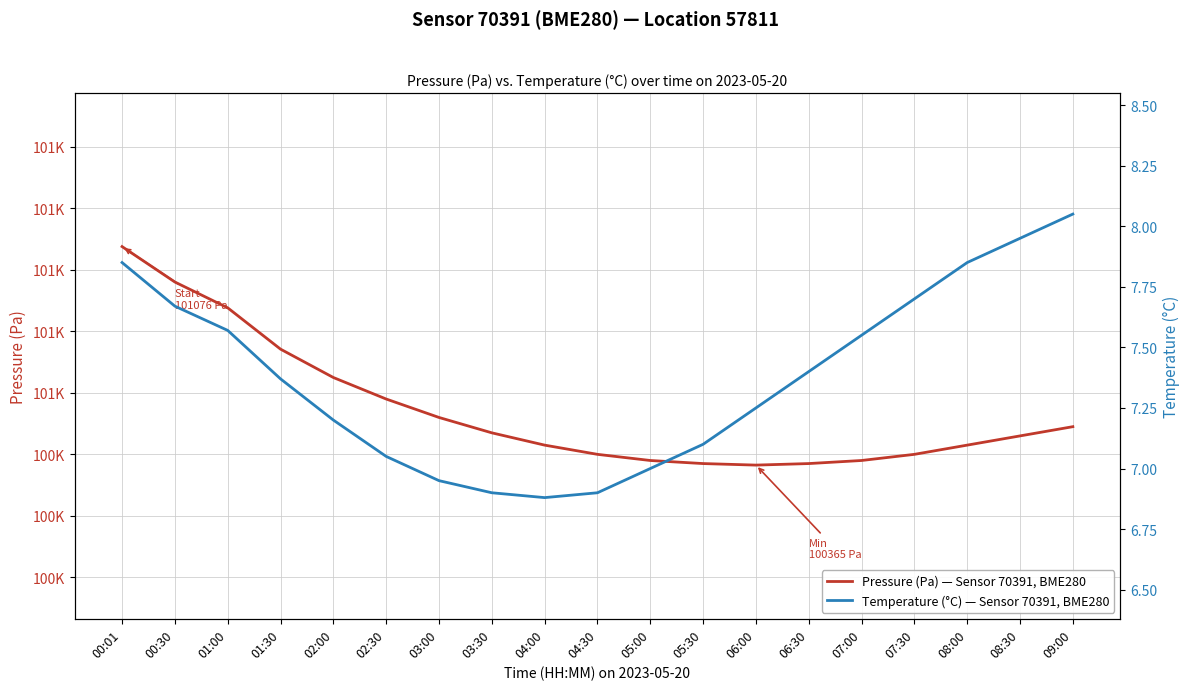

Which series has the widest spread of values?

Pressure (Pa) — Sensor 70391, BME280